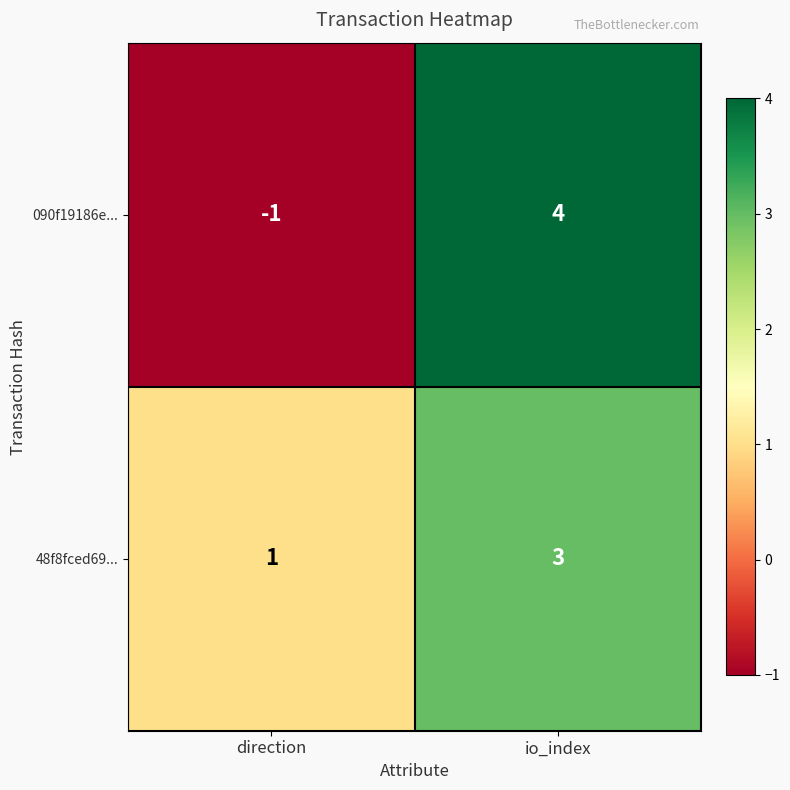

Rank the series by their maximum value, from highest to lowest.

090f19186e..., 48f8fced69...